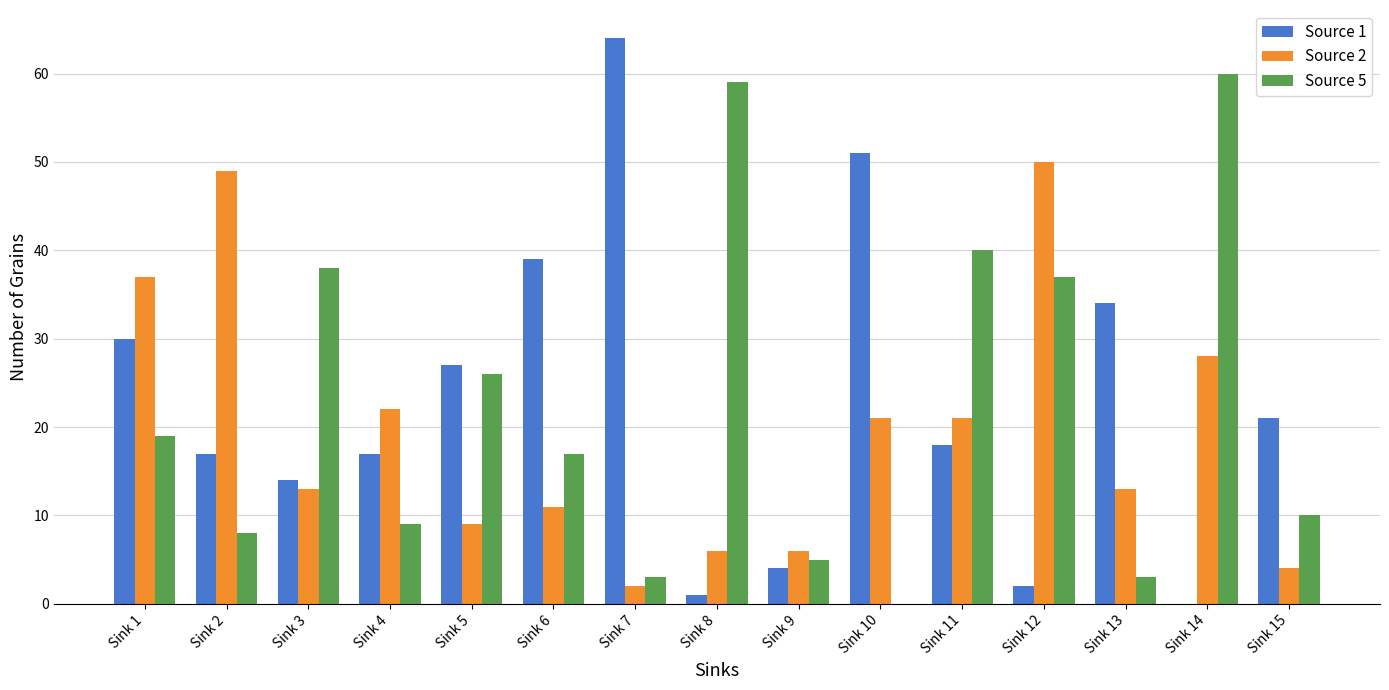

Which series has the largest range (max minus min)?

Source 1